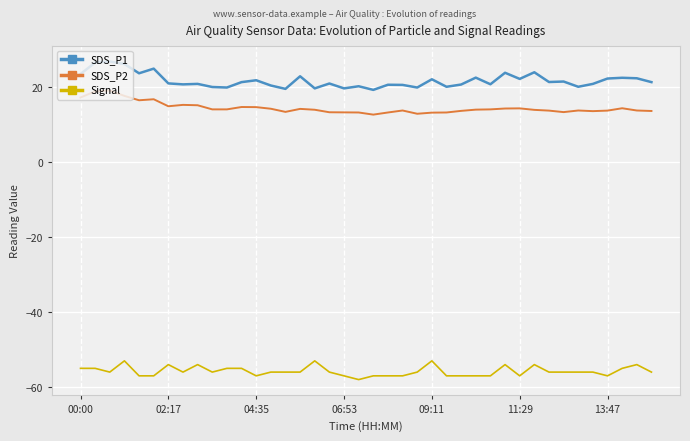

Which series has the largest total across all categories?

SDS_P1